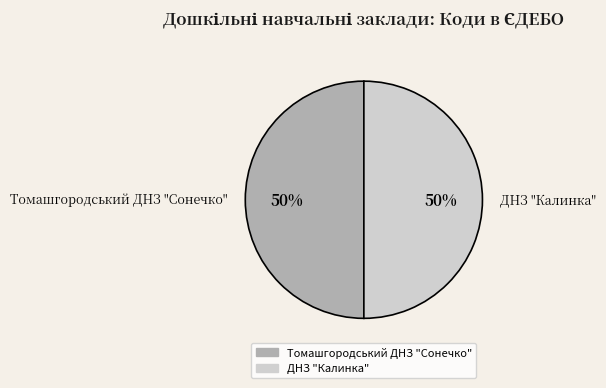

True or false: Томашгородський ДНЗ "Сонечко" accounts for 50% of the total.

True